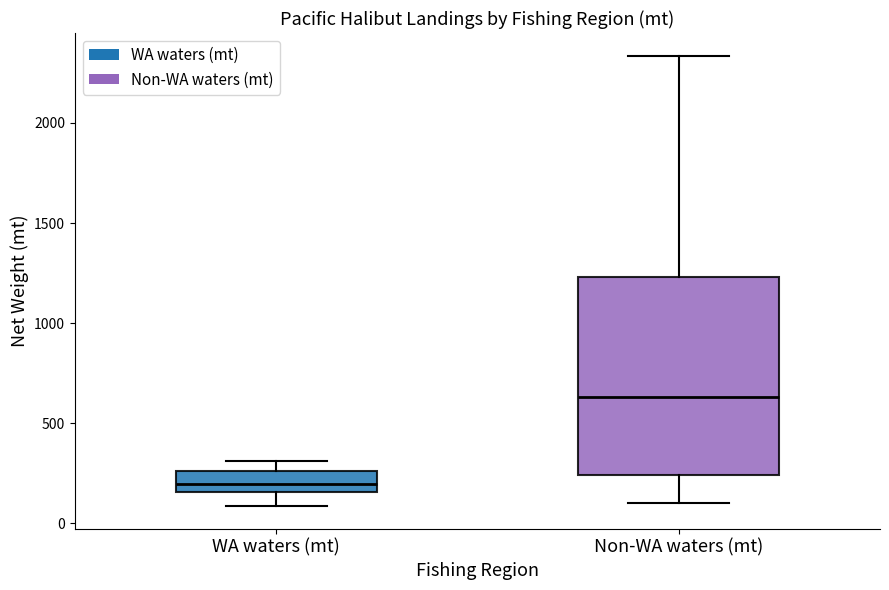

Reading left to right, transcribe this box plot: for each box, give where its median line is, the range the box spans, and where its two whiskers end, as read against the y-axis. The values are not printed on the chart, so give them approximately, as read against the axis.

WA waters (mt): median 200, box 150 to 250, whiskers 100 to 300
Non-WA waters (mt): median 650, box 250 to 1250, whiskers 100 to 2350